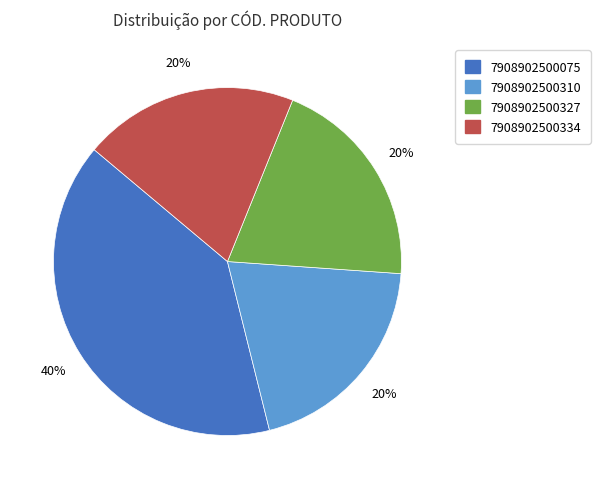

Does any single category account for the majority?

No